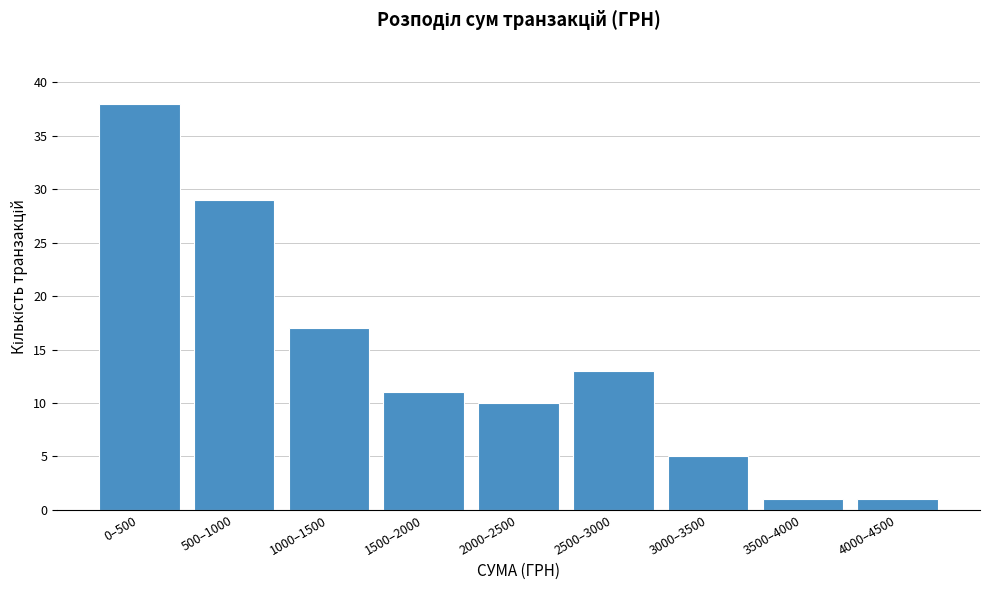

Reading right to left, extract all data points from this chart.

1	1	5	13	10	11	17	29	38